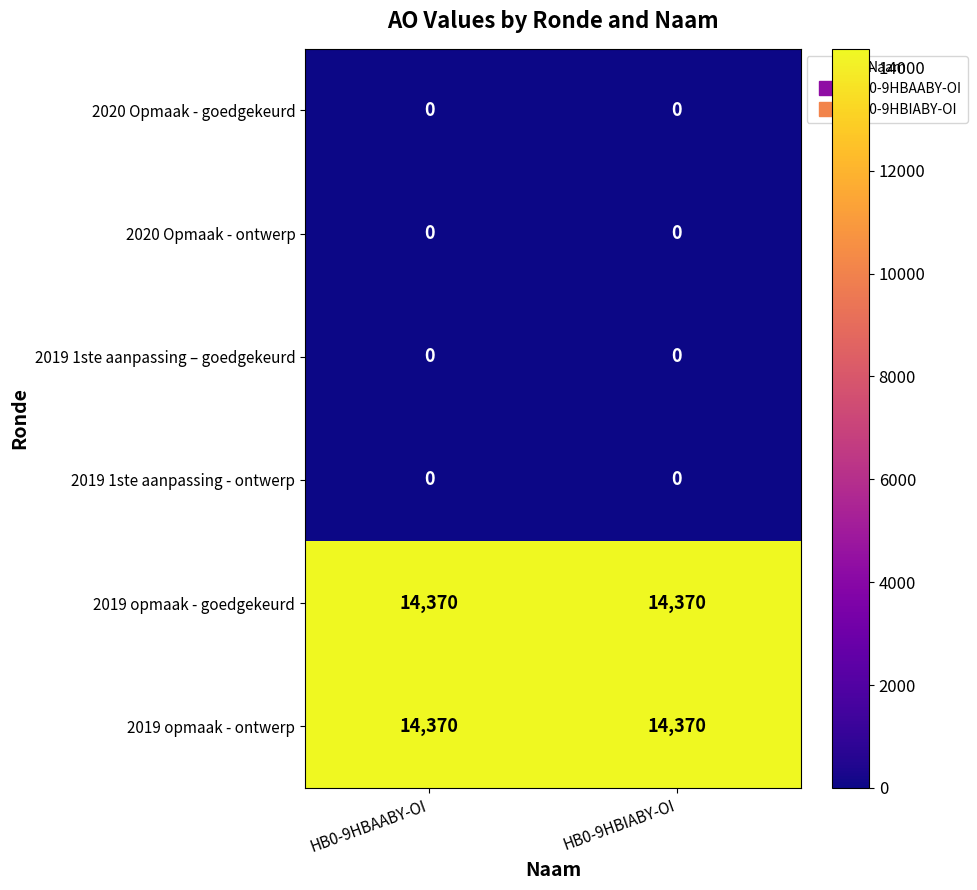

Reading left to right, extract all data points from this chart.

2020 Opmaak - goedgekeurd: HB0-9HBAABY-OI=0	HB0-9HBIABY-OI=0
2020 Opmaak - ontwerp: HB0-9HBAABY-OI=0	HB0-9HBIABY-OI=0
2019 1ste aanpassing – goedgekeurd: HB0-9HBAABY-OI=0	HB0-9HBIABY-OI=0
2019 1ste aanpassing - ontwerp: HB0-9HBAABY-OI=0	HB0-9HBIABY-OI=0
2019 opmaak - goedgekeurd: HB0-9HBAABY-OI=14370	HB0-9HBIABY-OI=14370
2019 opmaak - ontwerp: HB0-9HBAABY-OI=14370	HB0-9HBIABY-OI=14370